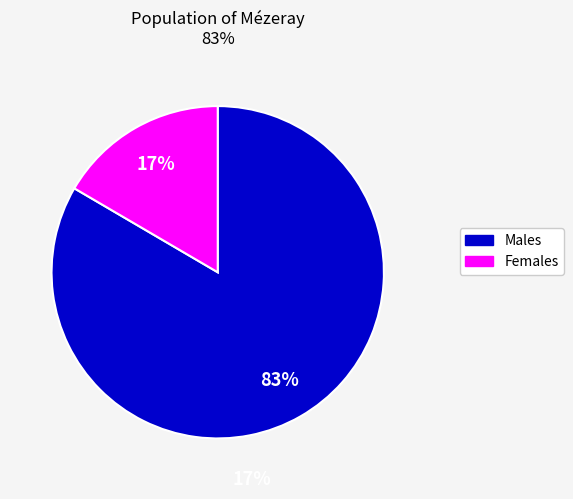

To the nearest percent, what is the average slice percentage?

50%